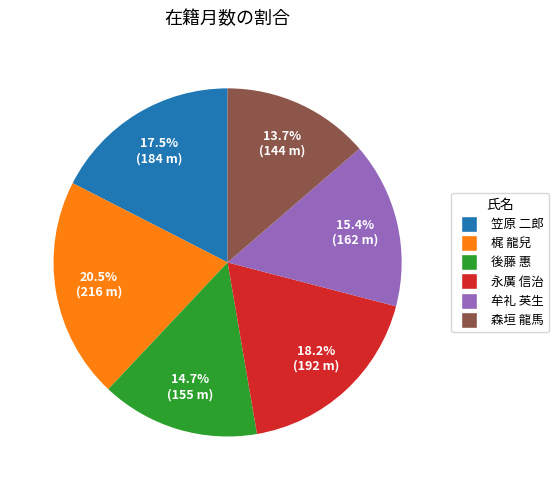

Rank the categories by value from lowest to highest.

森垣 龍馬, 後藤 惠, 牟礼 英生, 笠原 二郎, 永廣 信治, 梶 龍兒